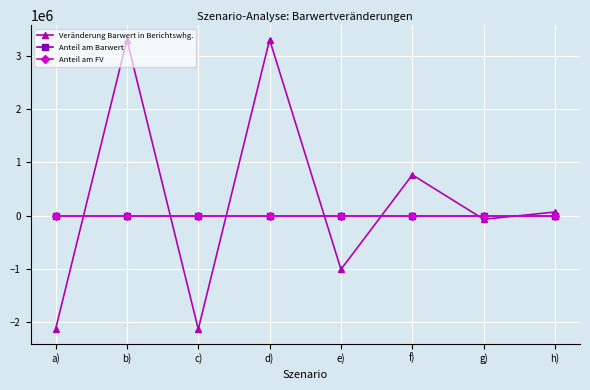

What is the difference between the Veränderung Barwert in Berichtswhg. values at g) and h)?

135221.4